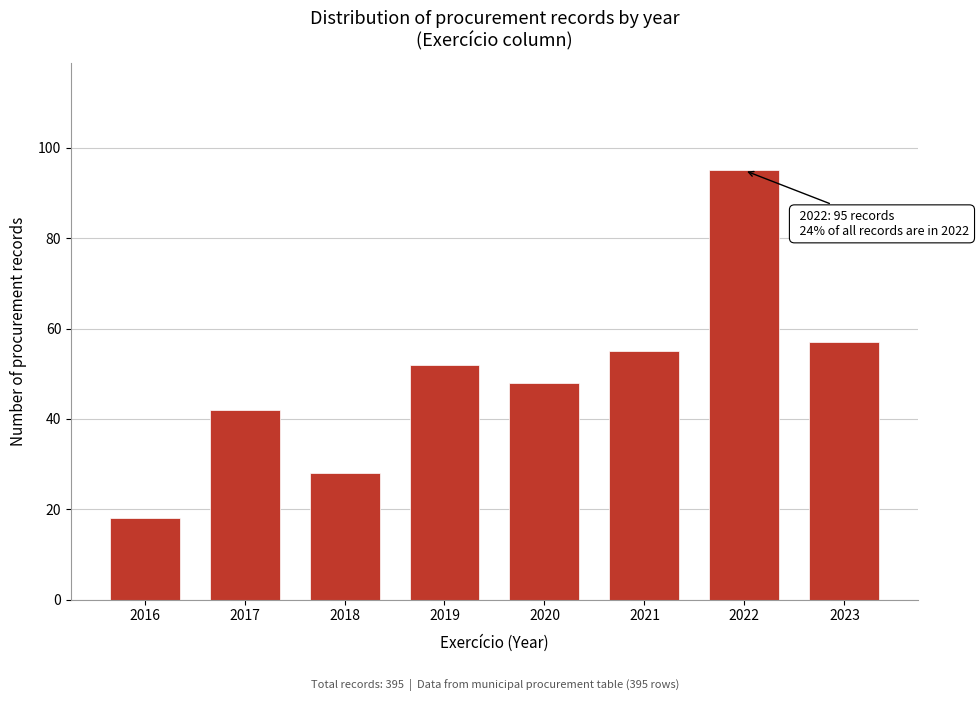

Reading left to right, list all the values displayed in this chart.

2016=18	2017=42	2018=28	2019=52	2020=48	2021=55	2022=95	2023=57